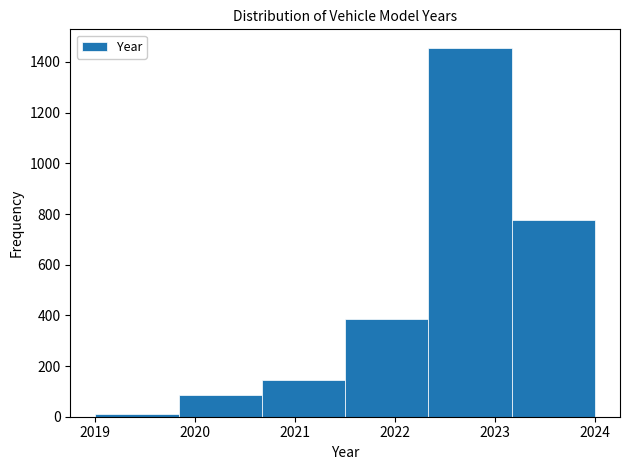

Over which range of the x-axis is the bar tallest?

2022.3 to 2023.2